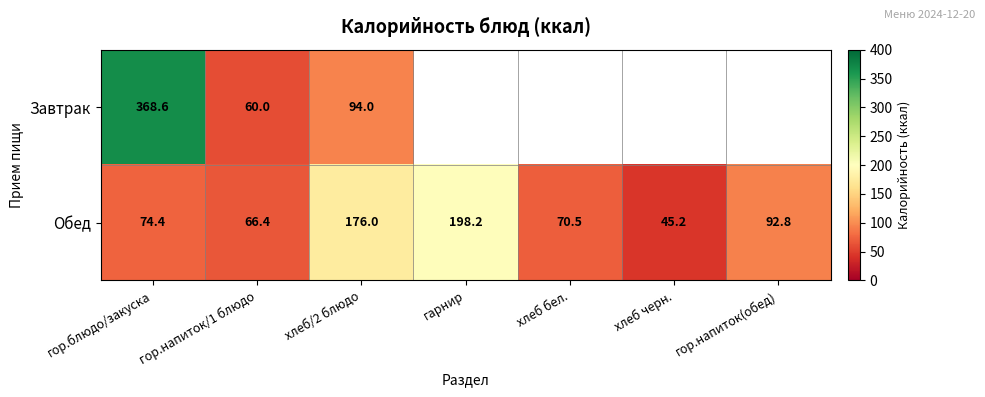

Rank the series at гор.блюдо/закуска from highest to lowest value.

Завтрак, Обед